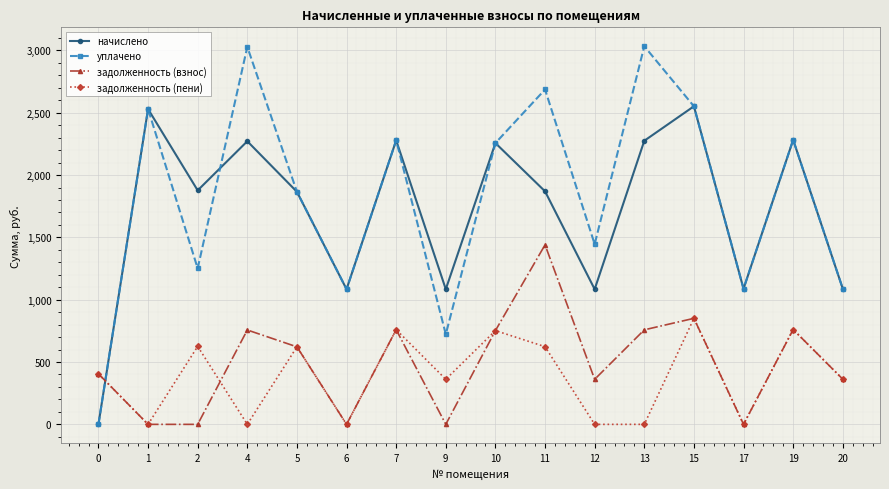

True or false: задолженность (пени) and начислено intersect in this chart.

True